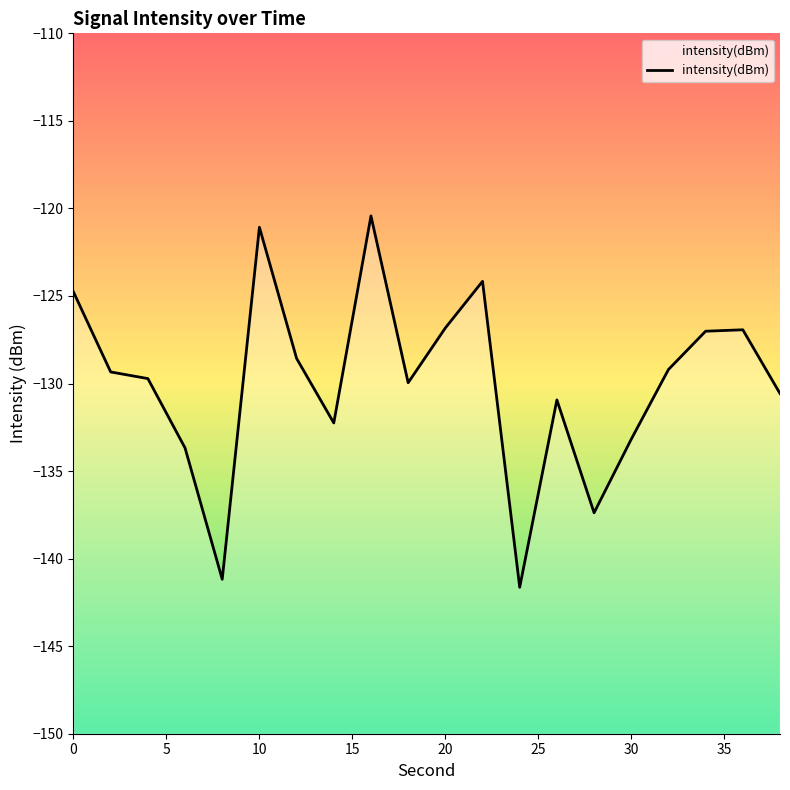

Is this an area chart (filled region under the line)?

No